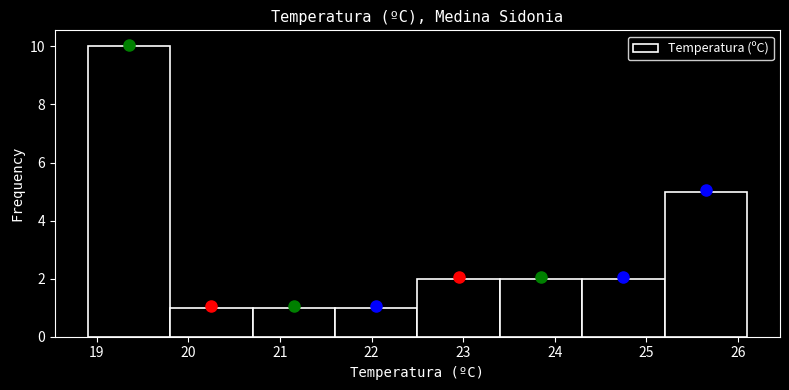

What is the height of the bar covering 20.7 to 21.6 on the x-axis? The values are not printed on the chart, so give them approximately, as read against the axis.

1